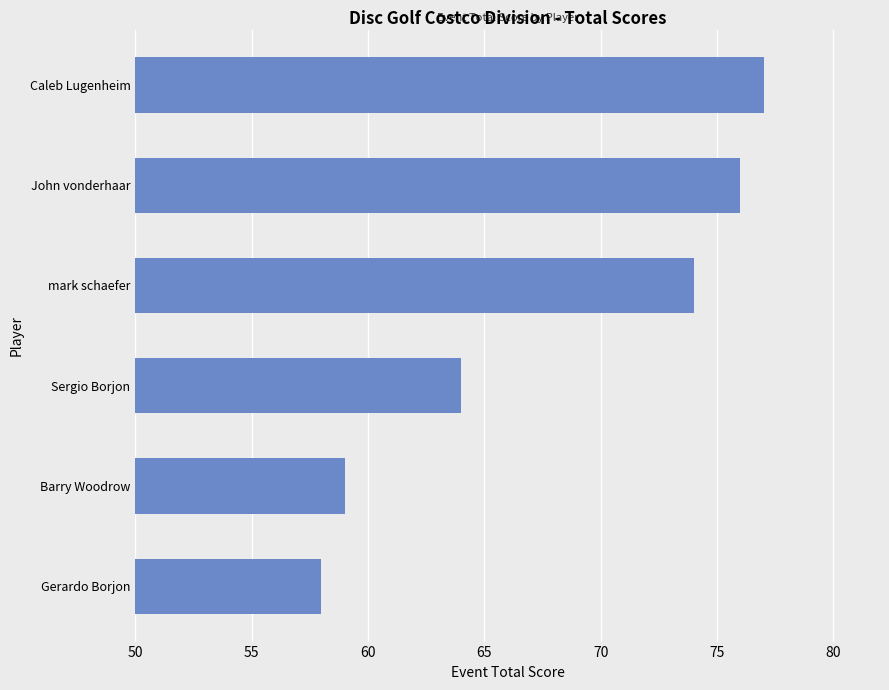

How many values are below 74?

3